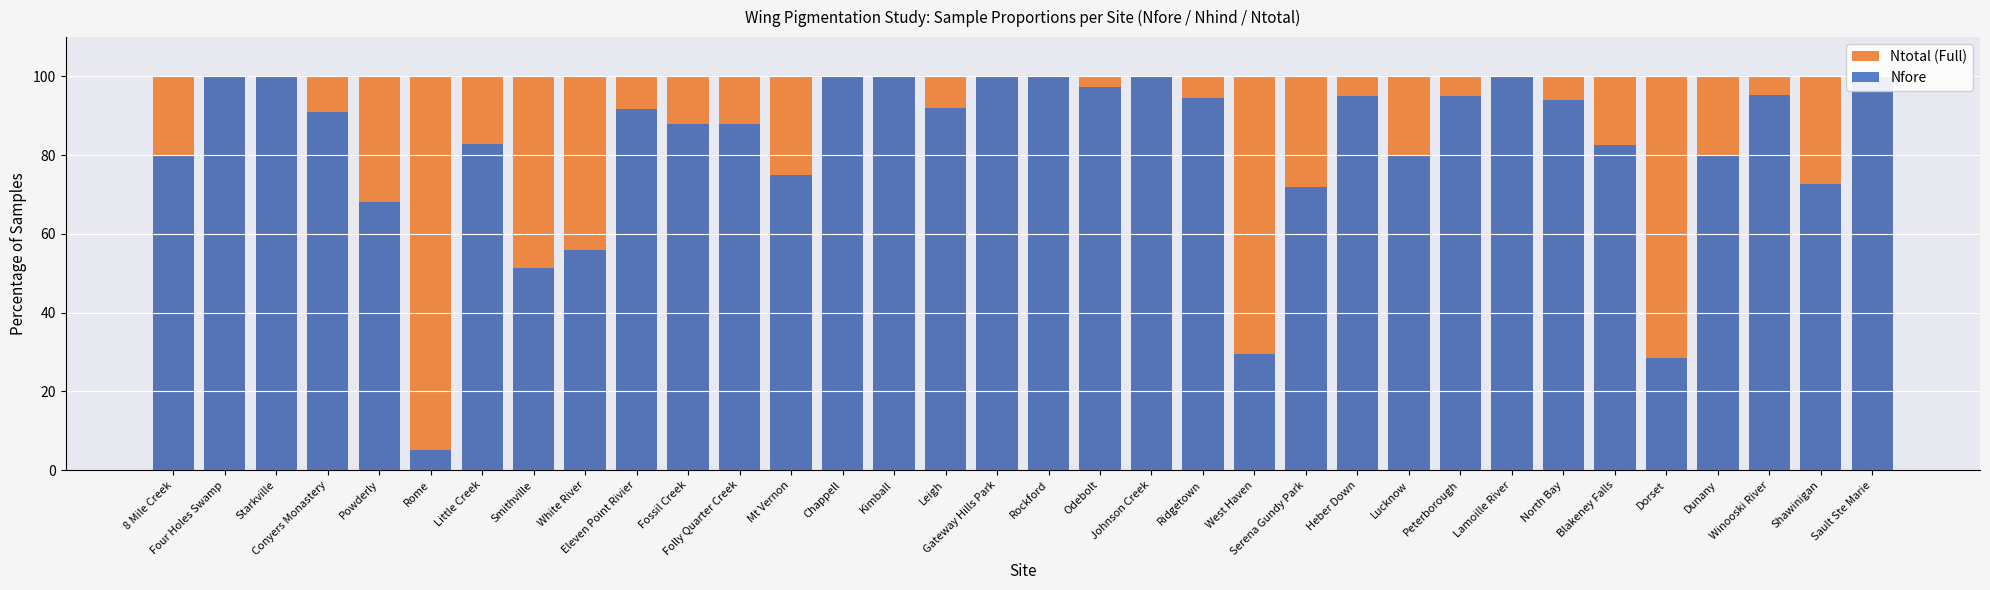

True or false: Nfore has a value of 100.0 at Four Holes Swamp.

True